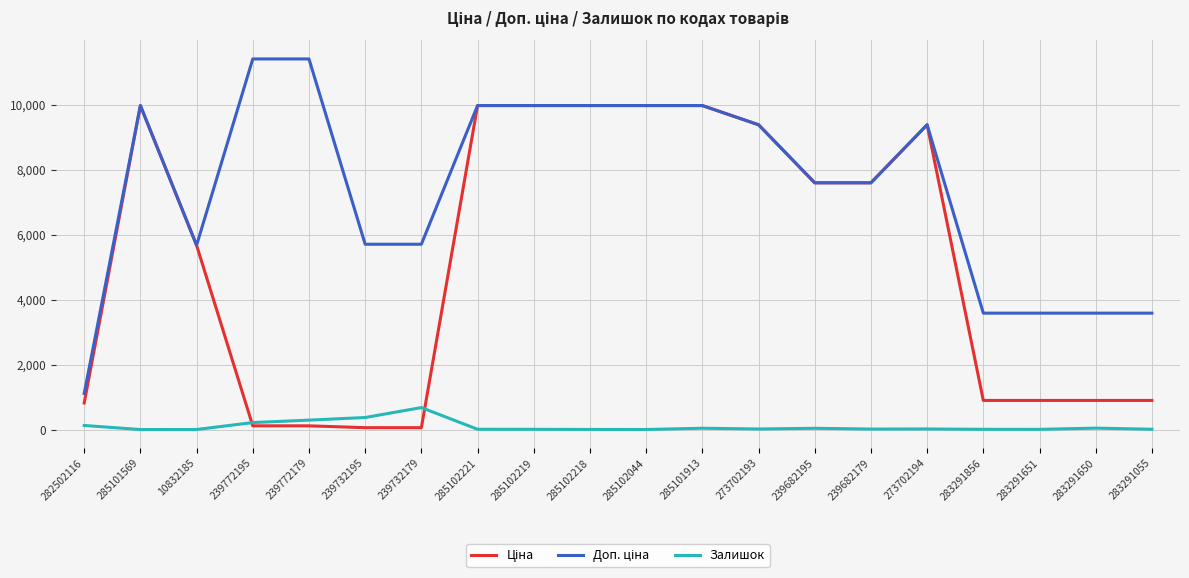

What is the maximum value shown in the chart?

11410.0